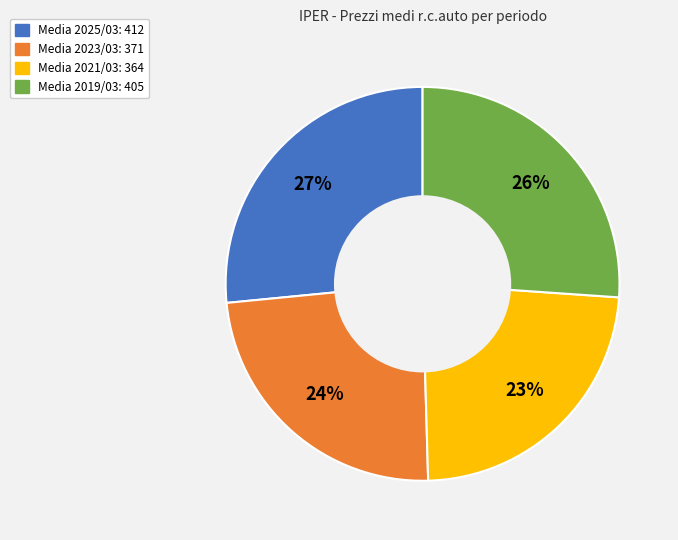

Does any single category account for the majority?

No